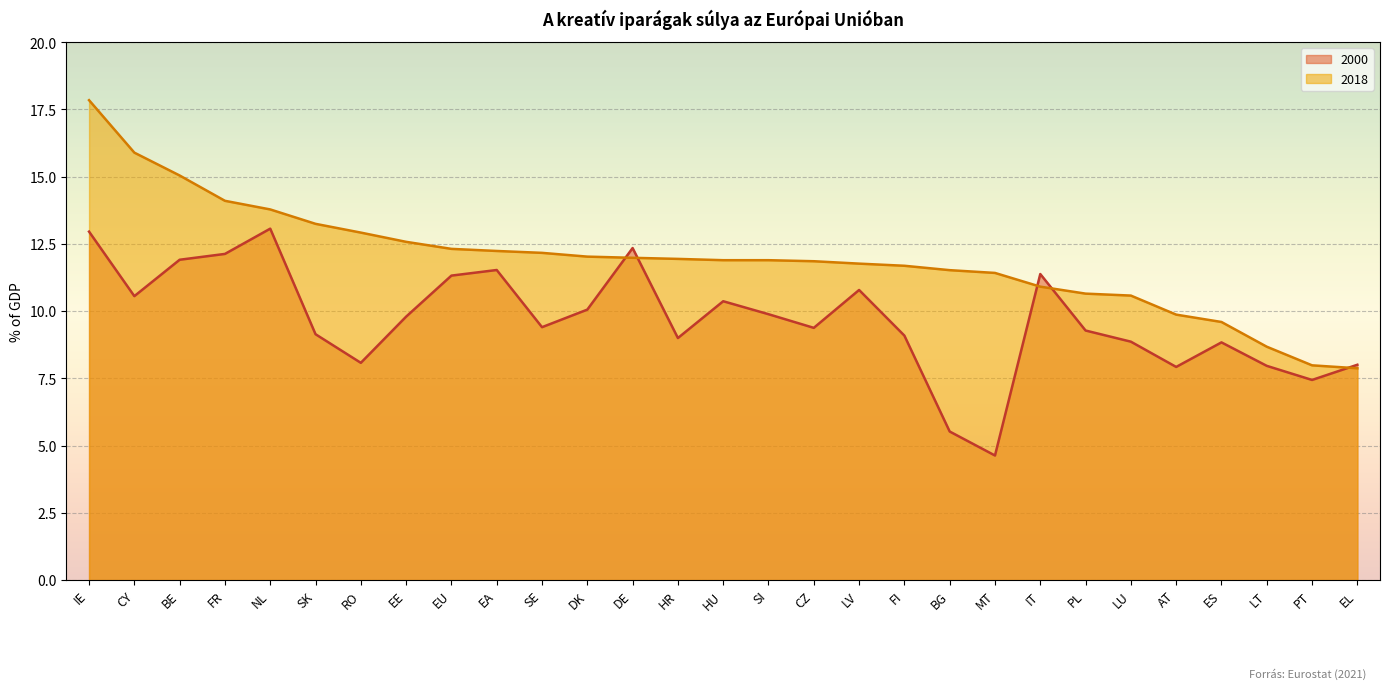

At which category is the sum across all series the highest?

IE